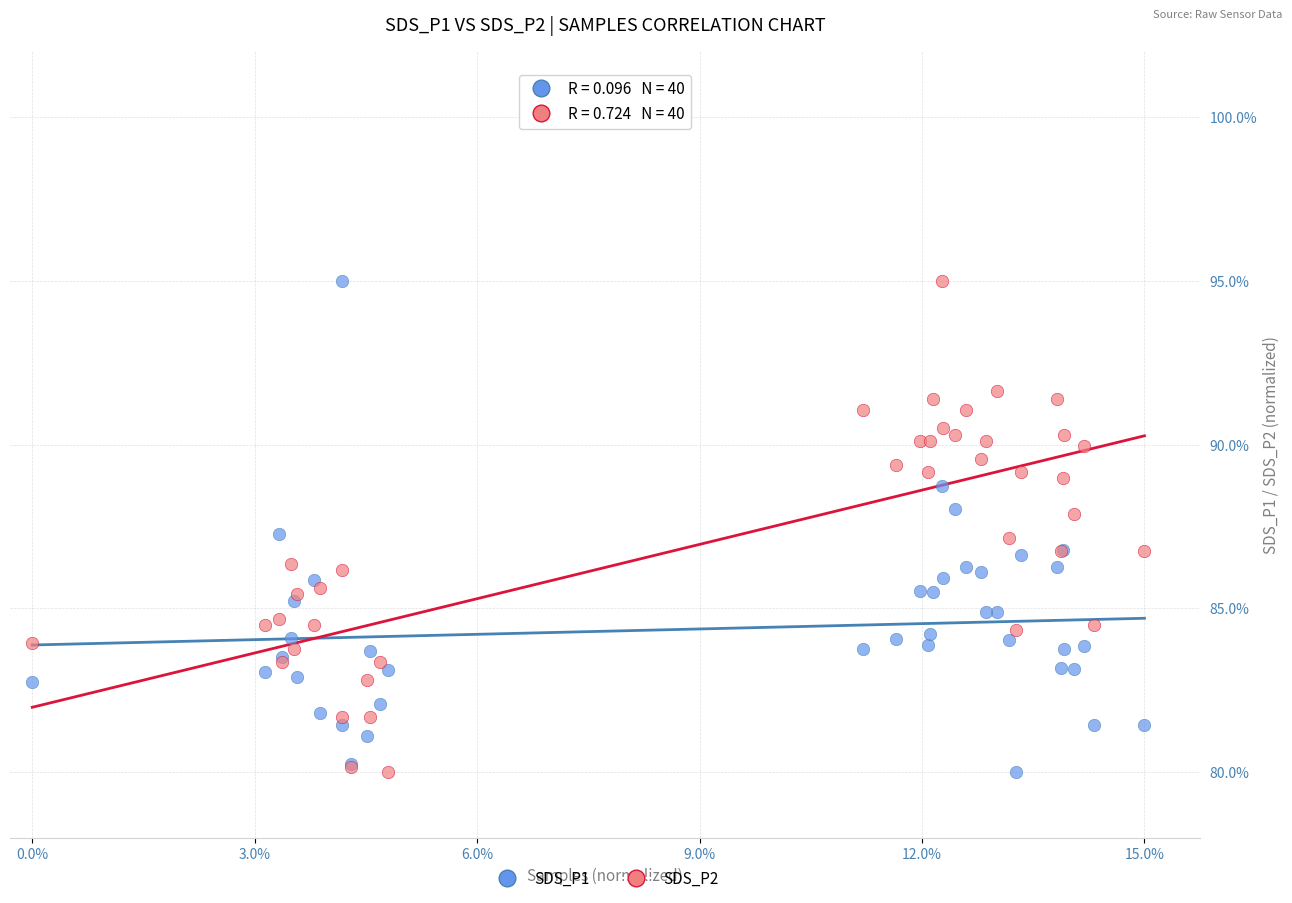

What is the X range (max minus min) for the scatter plot?

1.0